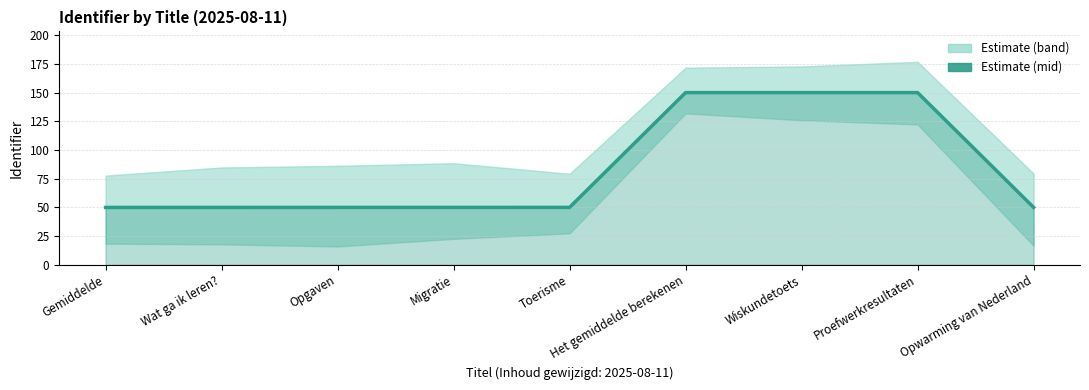

The value at Migratie is 20.2. True or false?

False